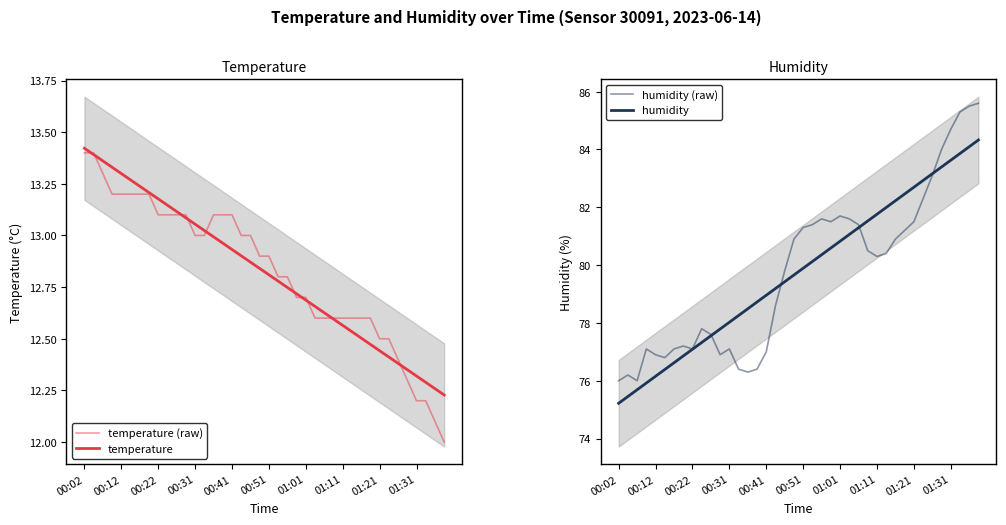

What is the difference between the humidity values at 00:31 and 29?

6.1